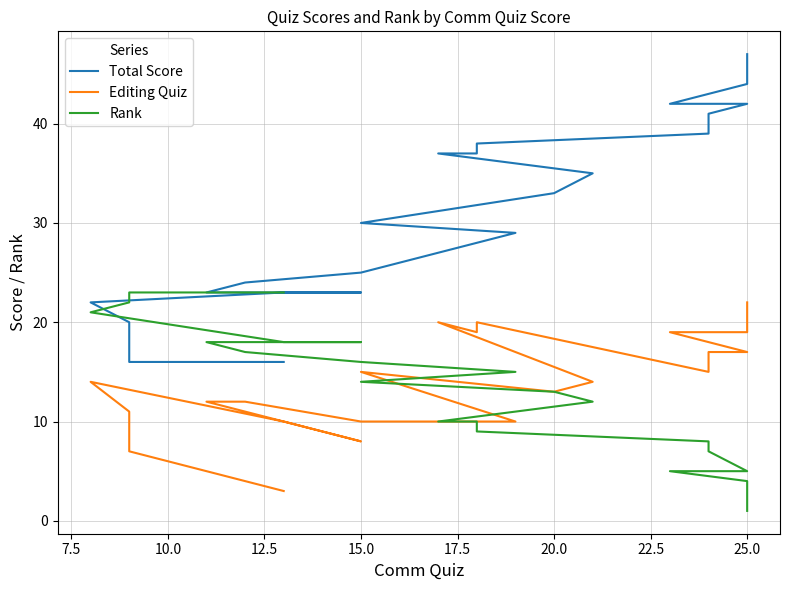

Does the chart have visible grid lines?

Yes